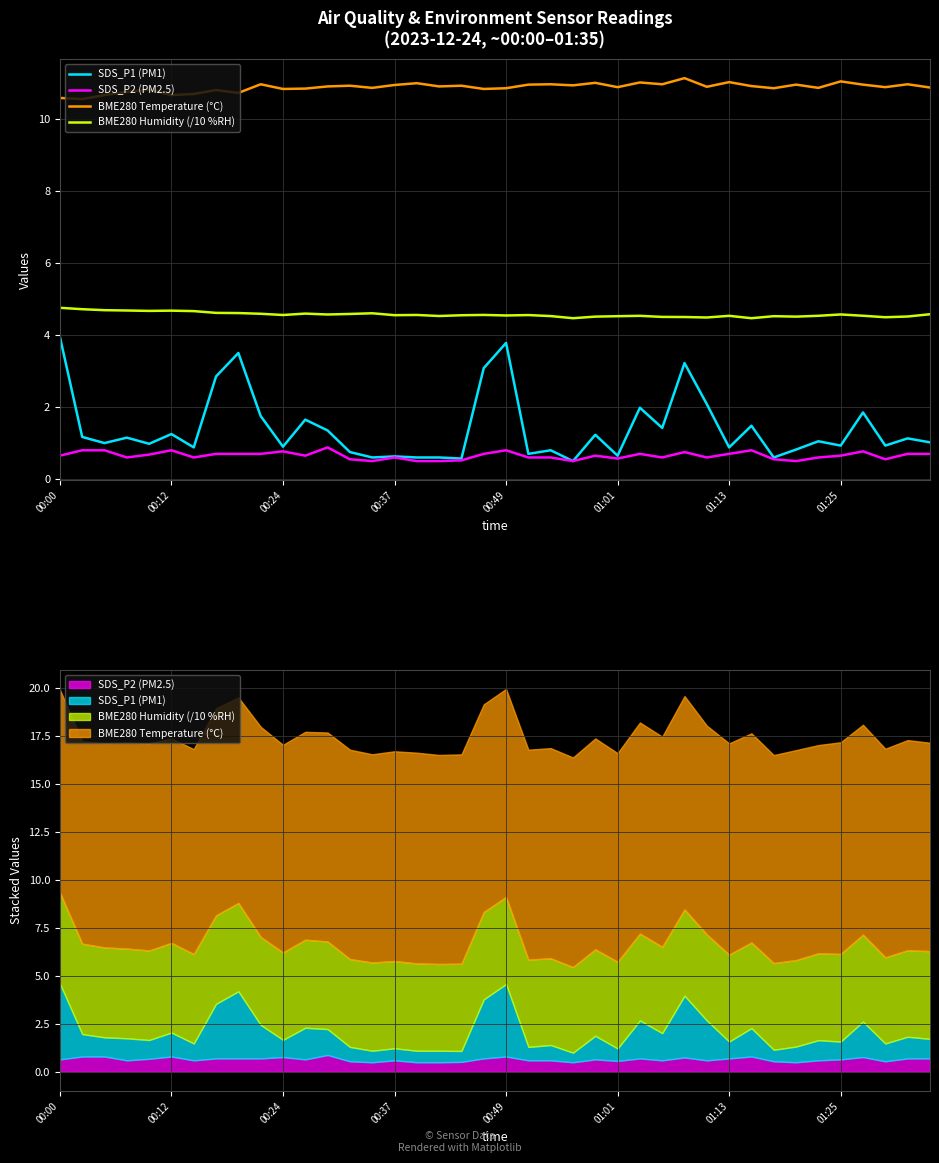

The BME280 Humidity (/10 %RH) series shows 4.6 at 39. True or false?

True